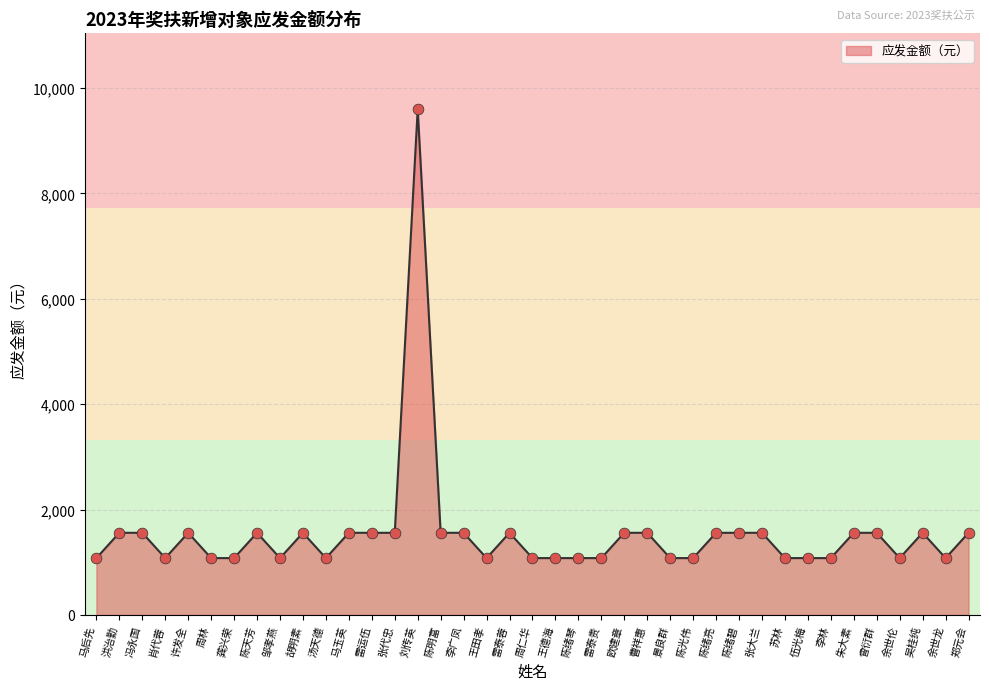

What is the ratio of the value at 郑元会 to the value at 王田孝?

1.4